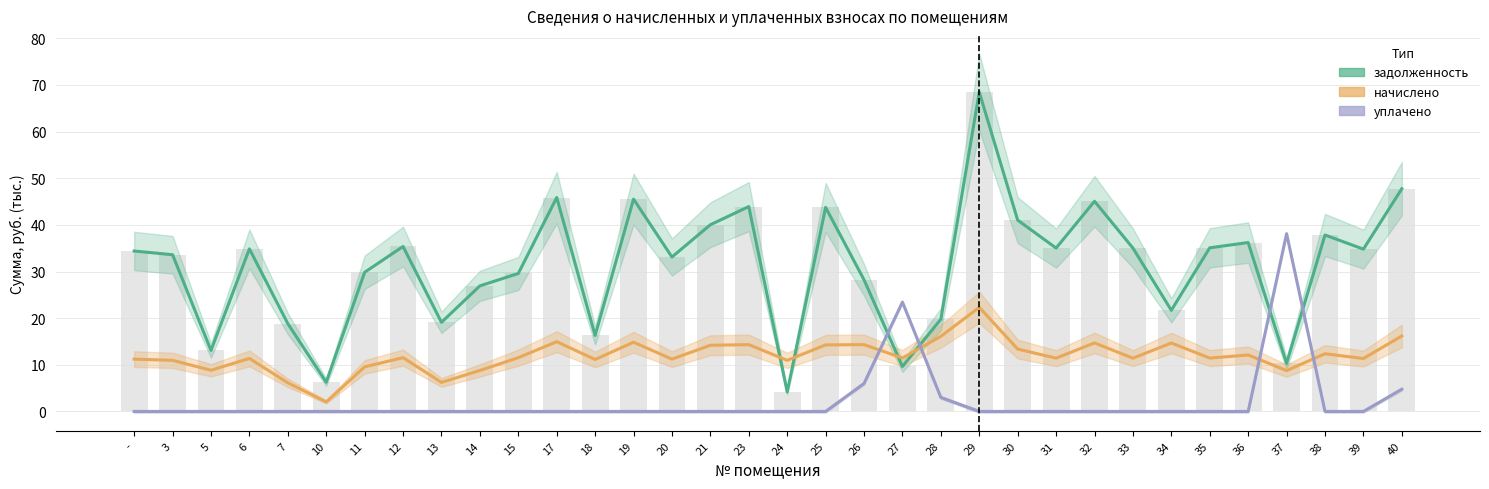

True or false: задолженность has a value of 18.8 at 7.

True